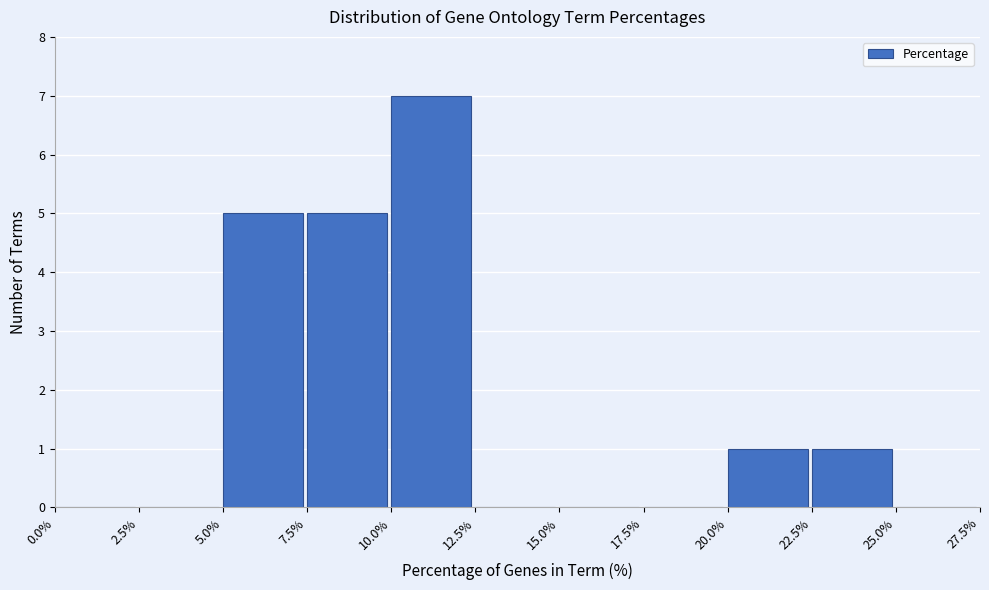

What is the height of the bar covering 10.0% to 12.5% on the x-axis? The values are not printed on the chart, so give them approximately, as read against the axis.

7